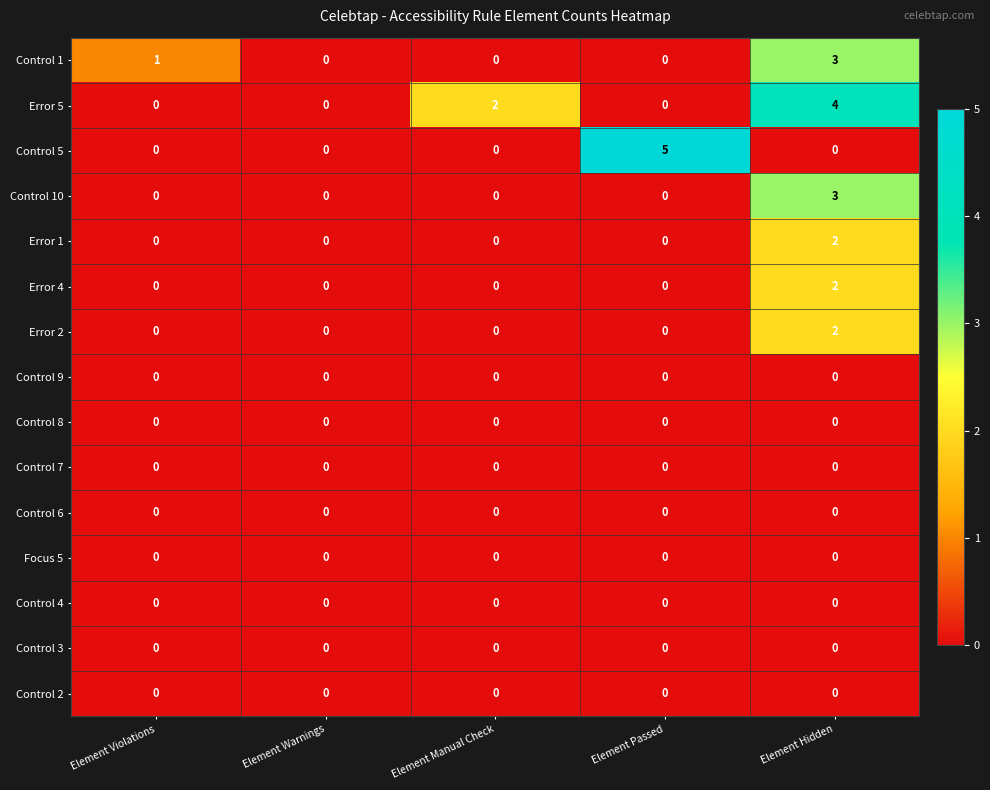

How many Control 10 values are between 0 and 1?

4